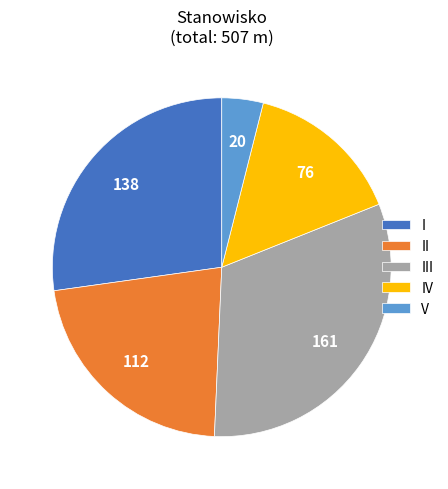

Is there a majority slice in this chart?

No